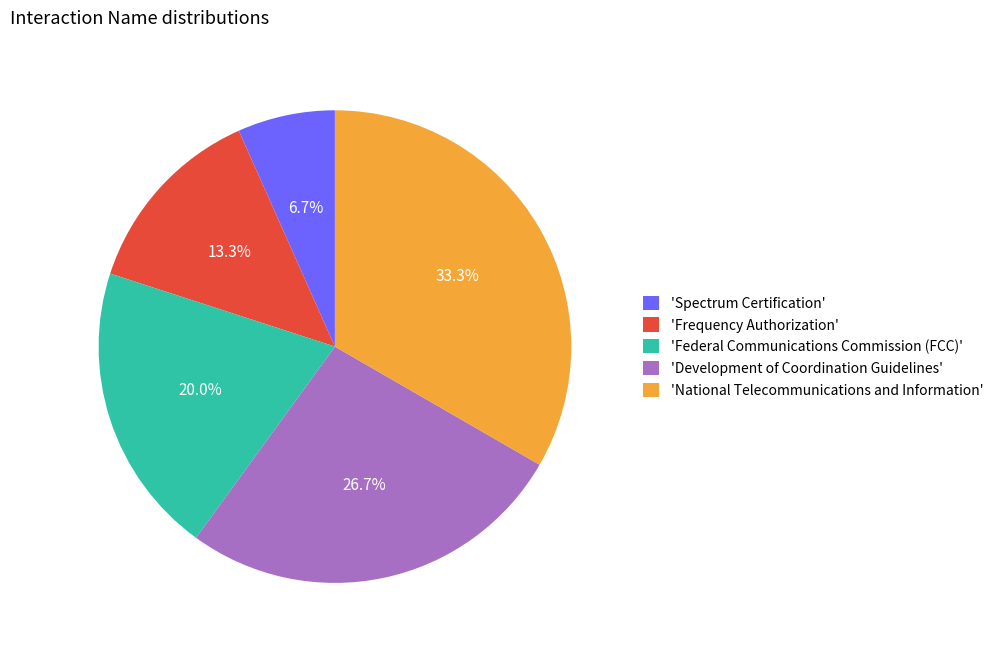

How many segments does this pie chart have?

5